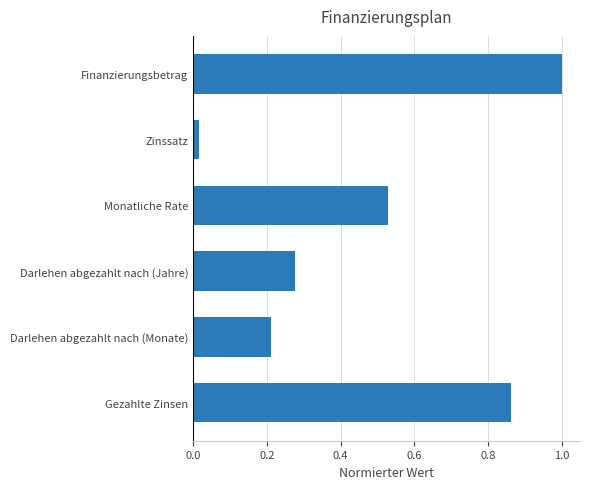

What is the label of the 2nd bar from the bottom?

Darlehen abgezahlt nach (Monate)